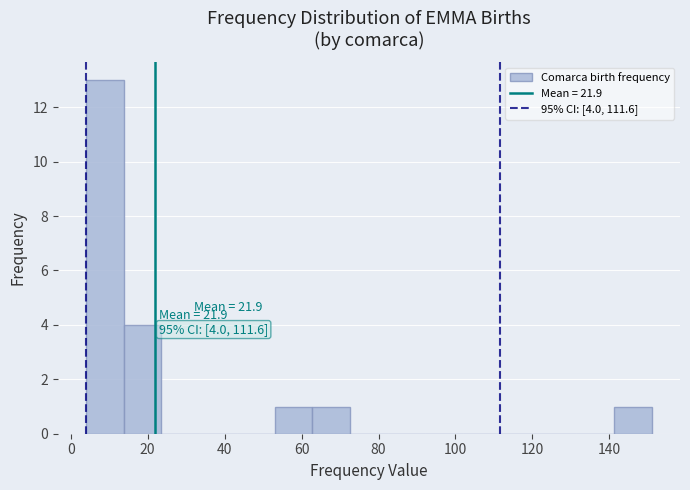

Which range on the x-axis has the tallest bar?

4.0 to 13.8